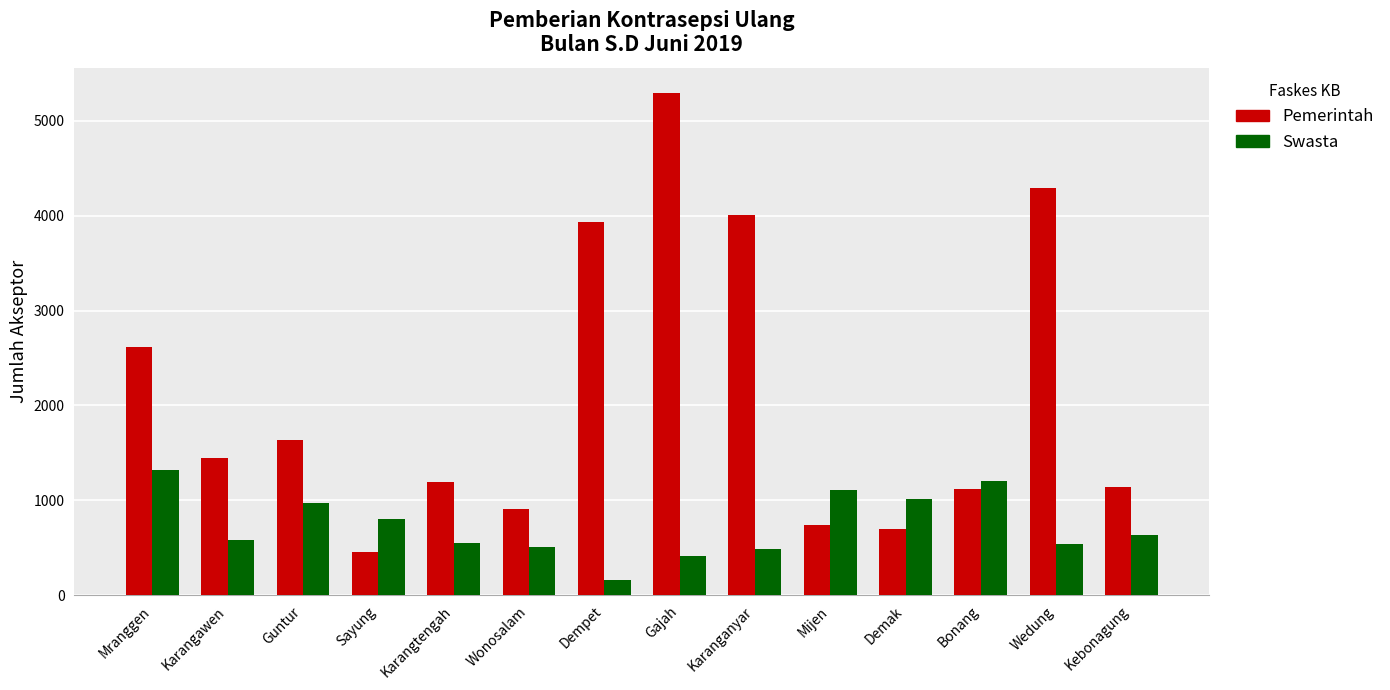

At which category is the sum across all series the highest?

Gajah